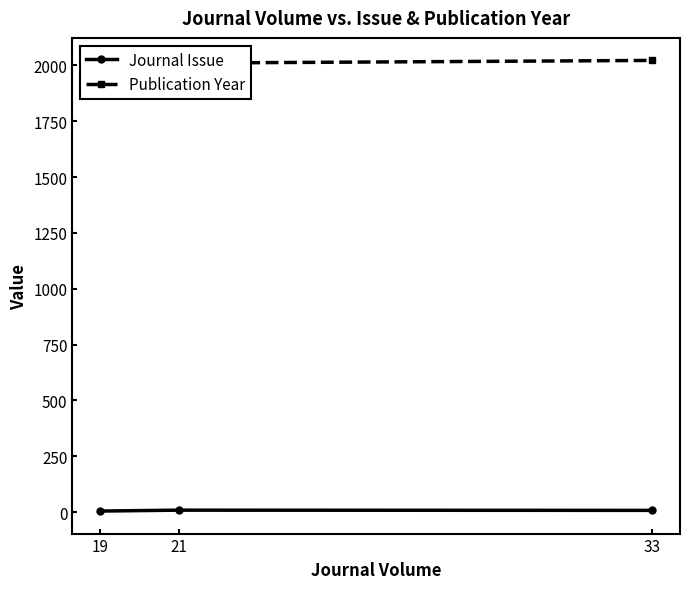

List the labels in order of Journal Issue value, smallest first.

19, 33, 21